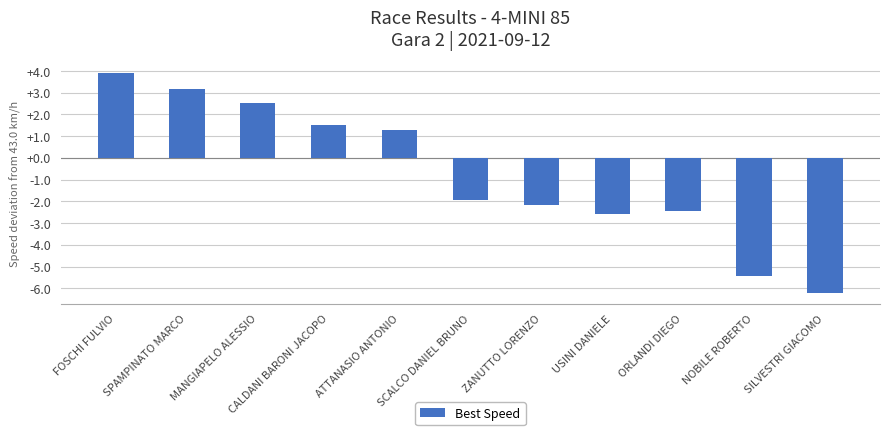

Reading right to left, list all the values displayed in this chart.

-6.2	-5.4	-2.4	-2.6	-2.2	-1.9	1.3	1.5	2.5	3.2	3.9